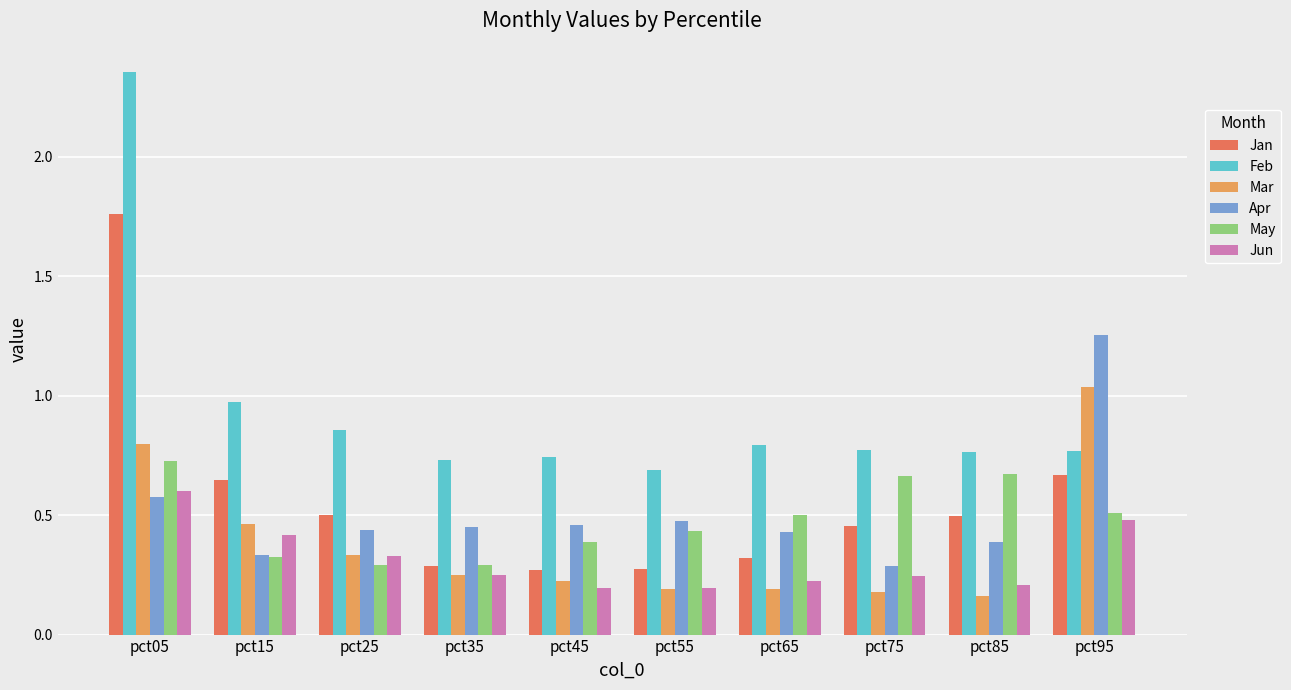

What is the total value across all series at pct25?

2.8